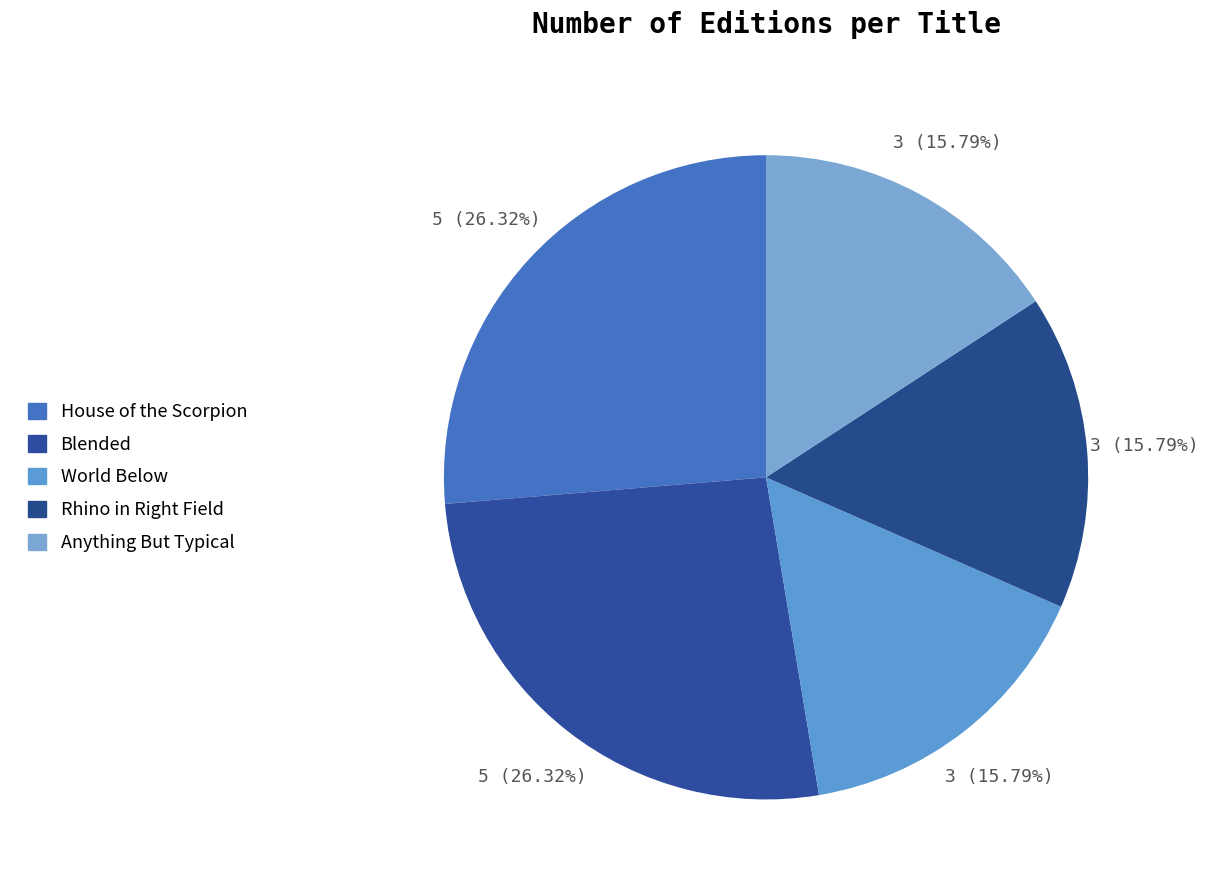

To the nearest percent, what is the difference between the largest and smallest slice percentages?

11%